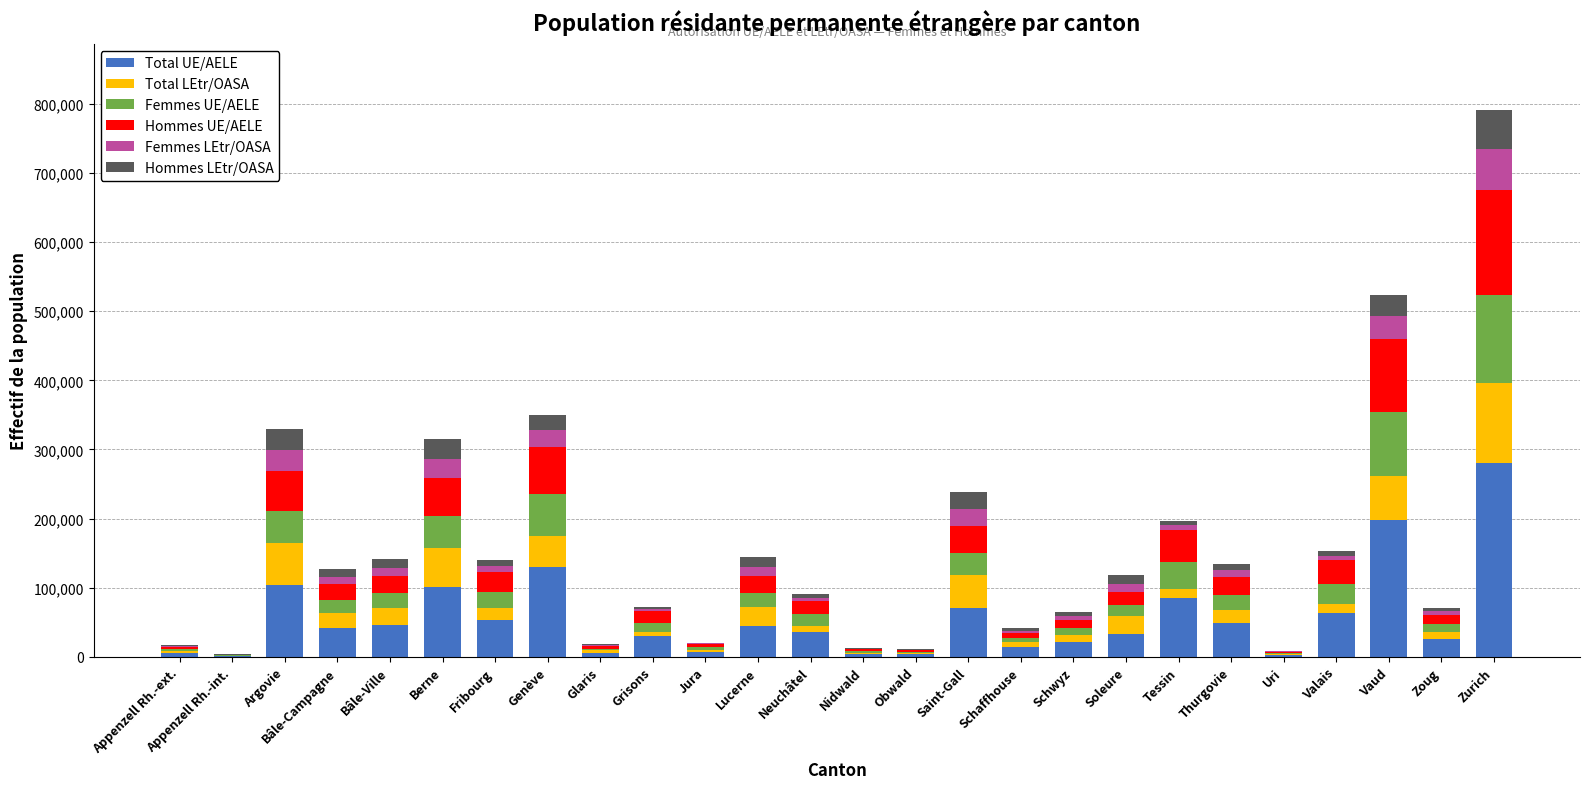

What is the sum of all Total UE/AELE values?

1458374